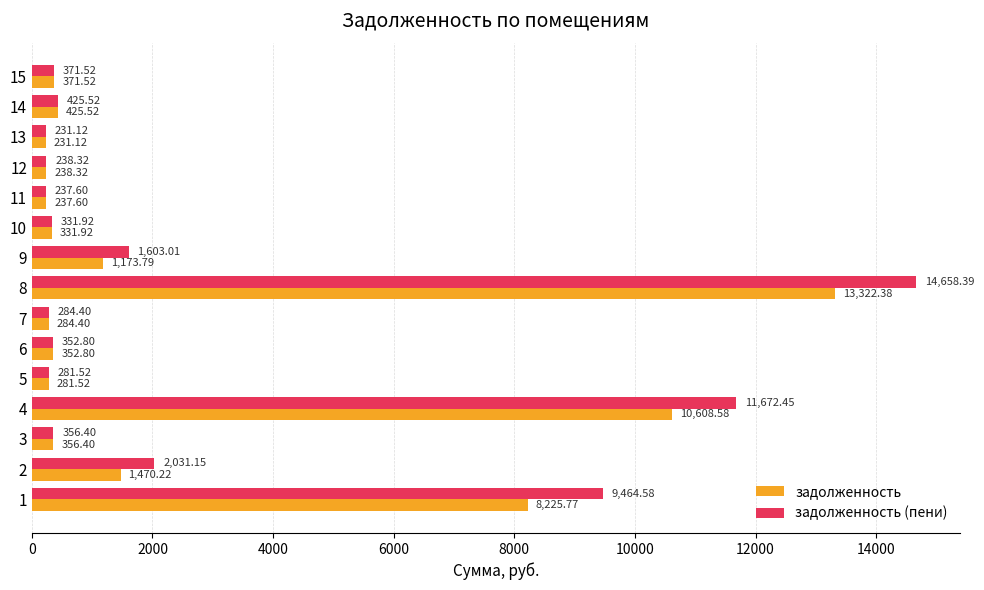

How many distinct data groups are displayed?

2